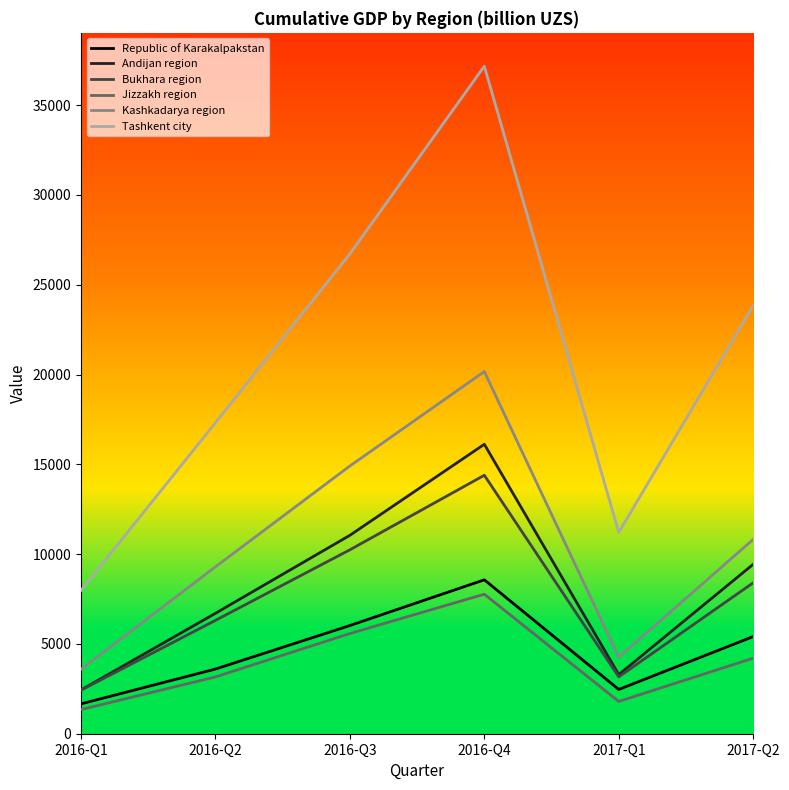

Which series has the largest total across all categories?

Tashkent city